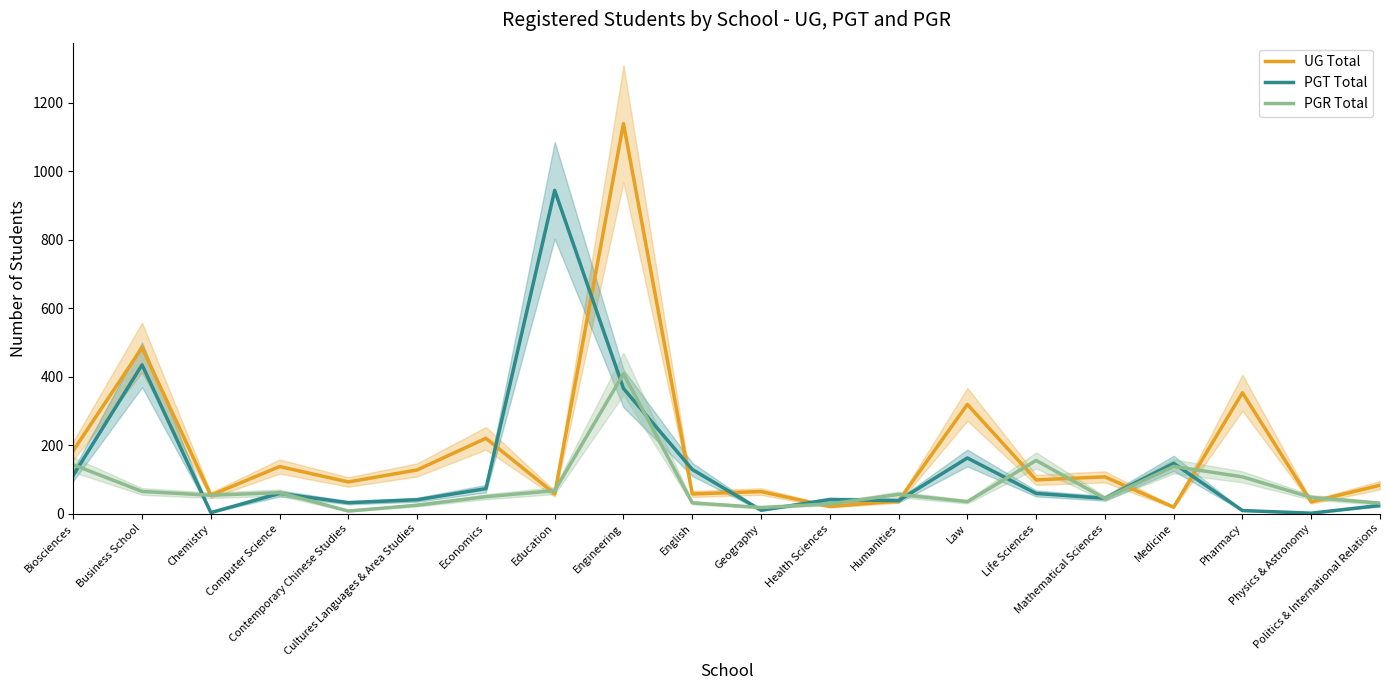

Read the PGR Total value at Health Sciences.

28.3